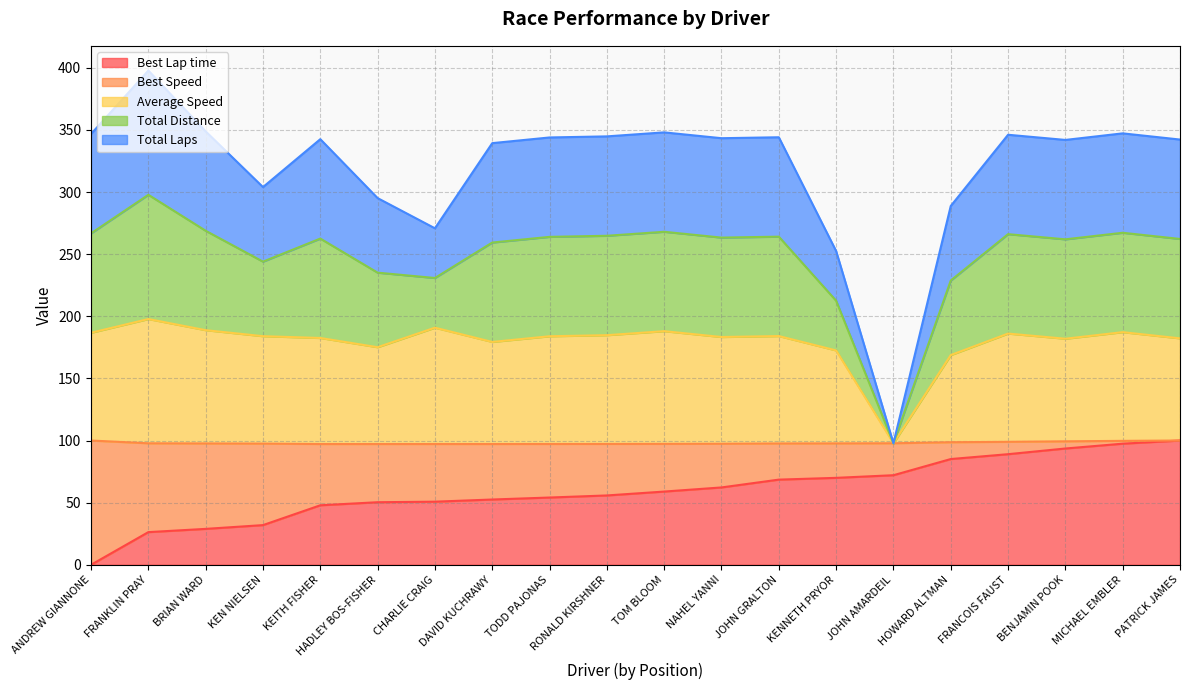

The Total Distance series shows 236.2 at TOM BLOOM. True or false?

False